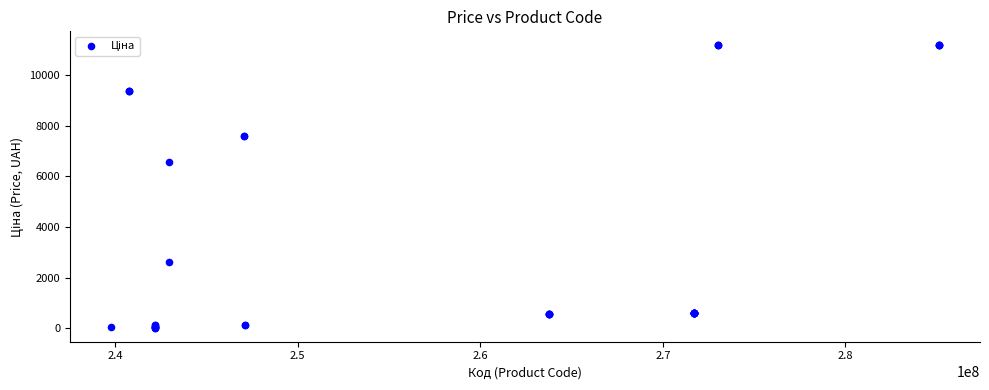

What Y value in the scatter plot is closest to 5602?

6568.8